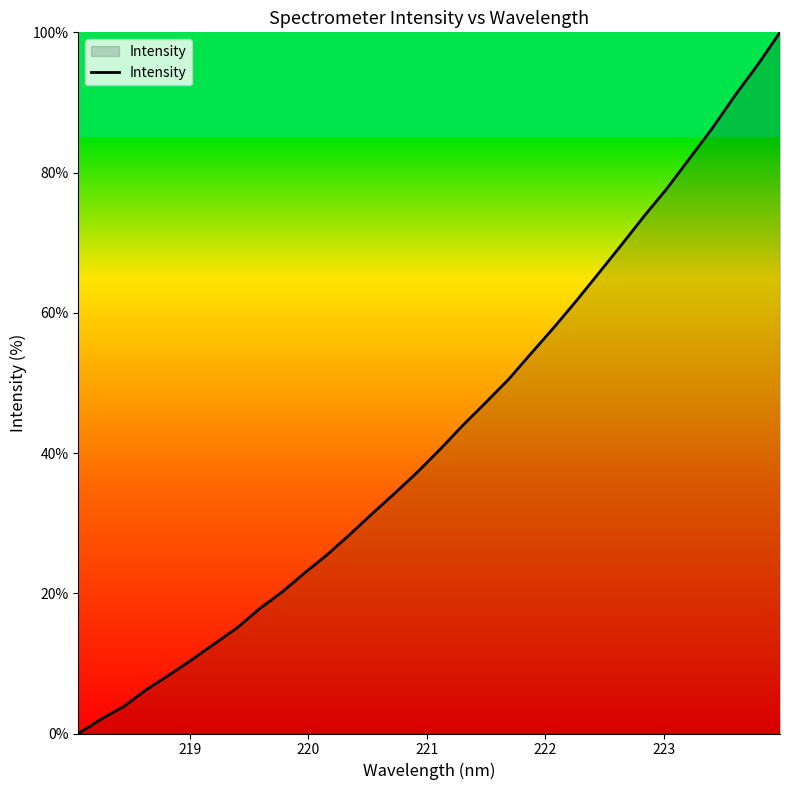

What is the greatest value displayed?

100.0